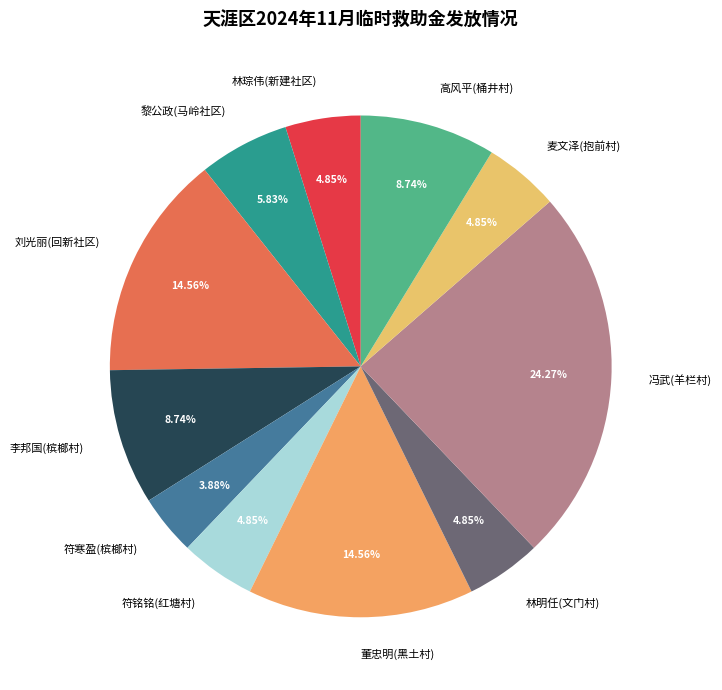

Is there any slice that represents more than half of the pie?

No